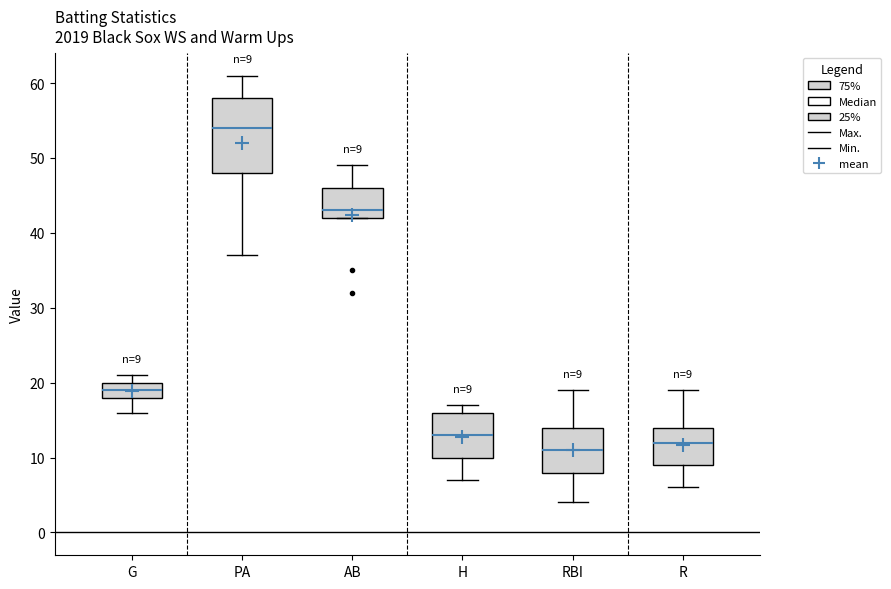

Which box has the highest median line?

PA